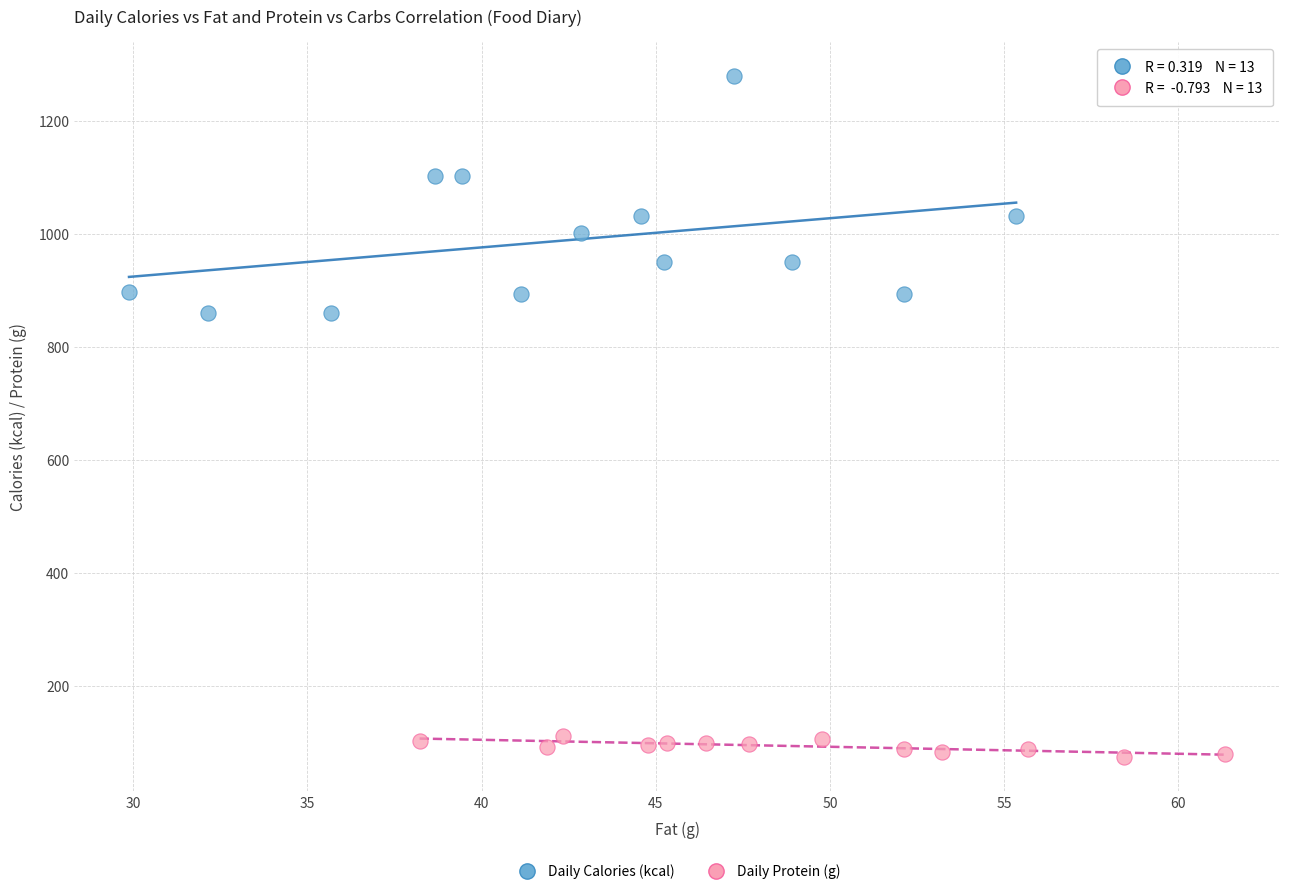

Which series reaches the minimum Y coordinate?

Daily Protein (g)